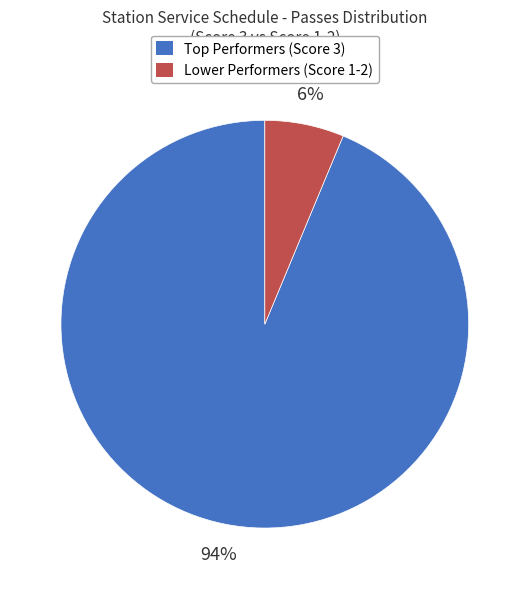

To the nearest percent, what is the average slice percentage?

50%